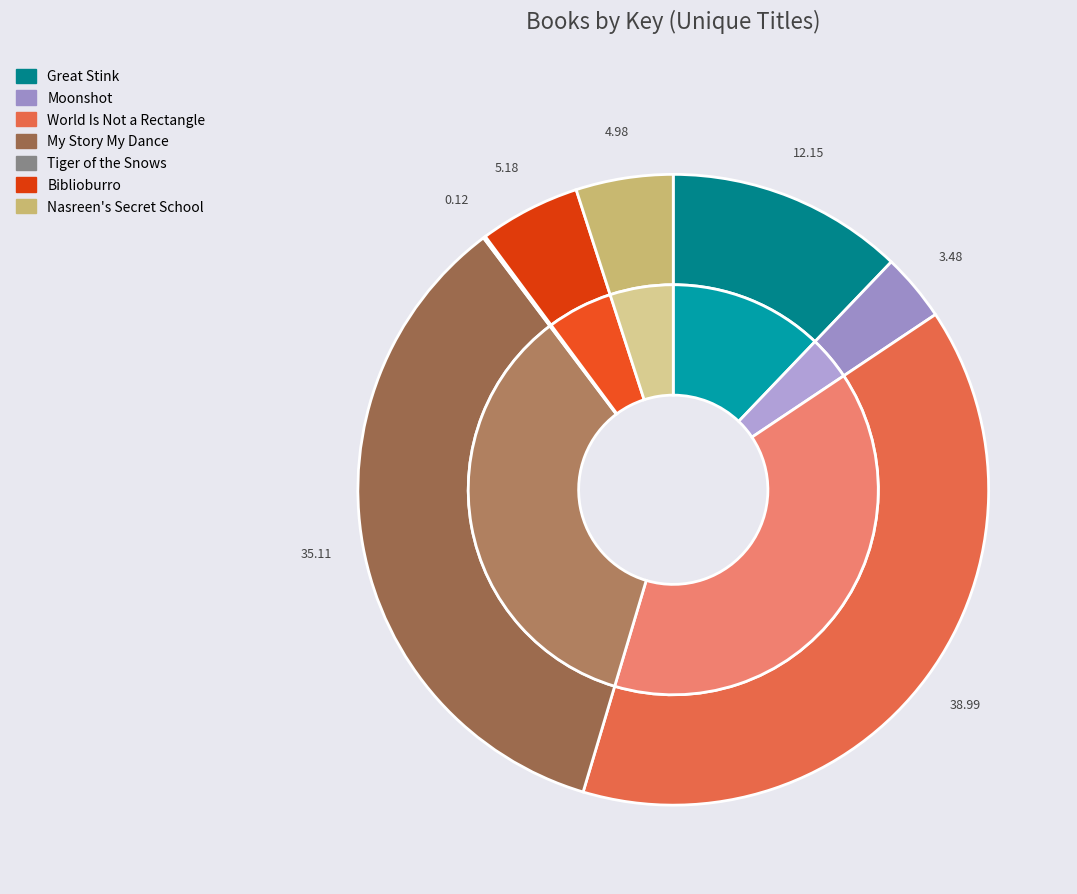

Which has a higher value, Nasreen's Secret School or Biblioburro?

Biblioburro